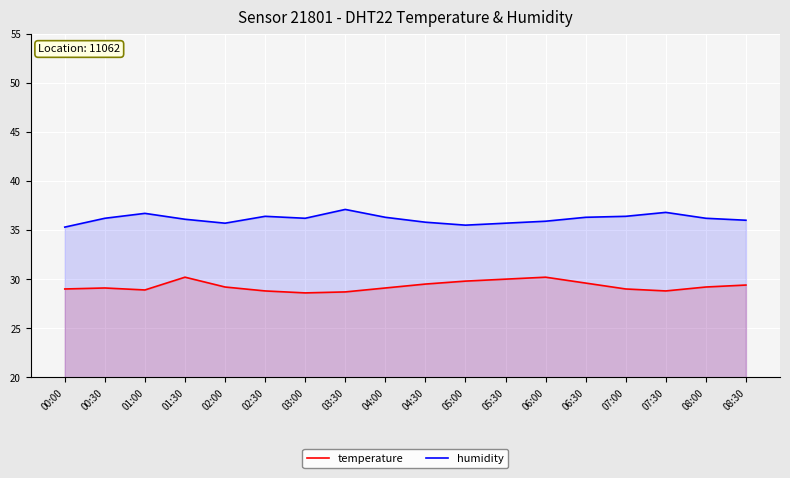

How many data points in humidity are less than 36?

6